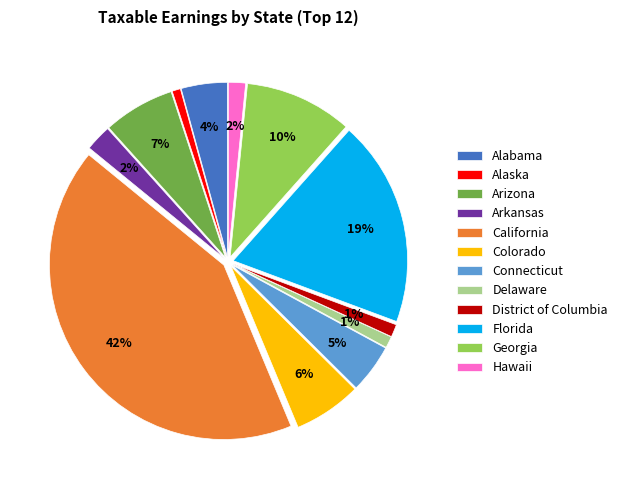

The Delaware slice represents 1% of the pie. True or false?

True